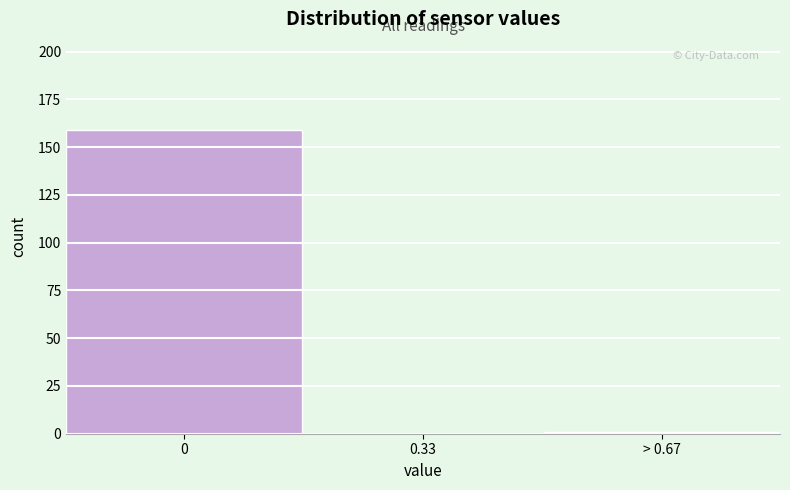

Reading right to left, transcribe all the data shown in this chart.

> 0.67=1	0.33=0	0=159